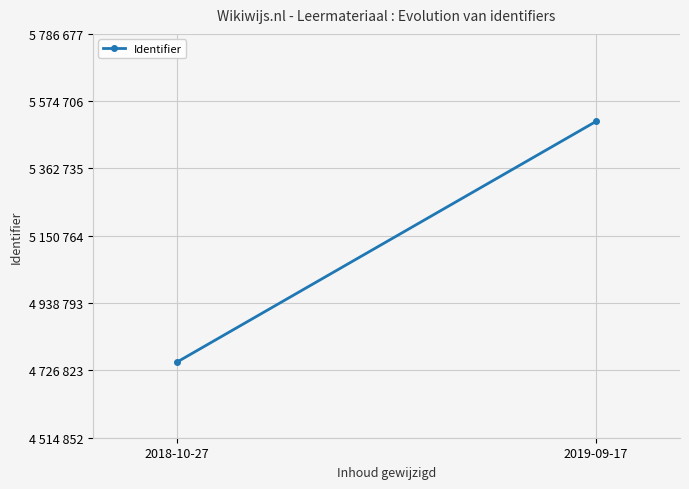

What is the minimum value shown in the chart?

4752476